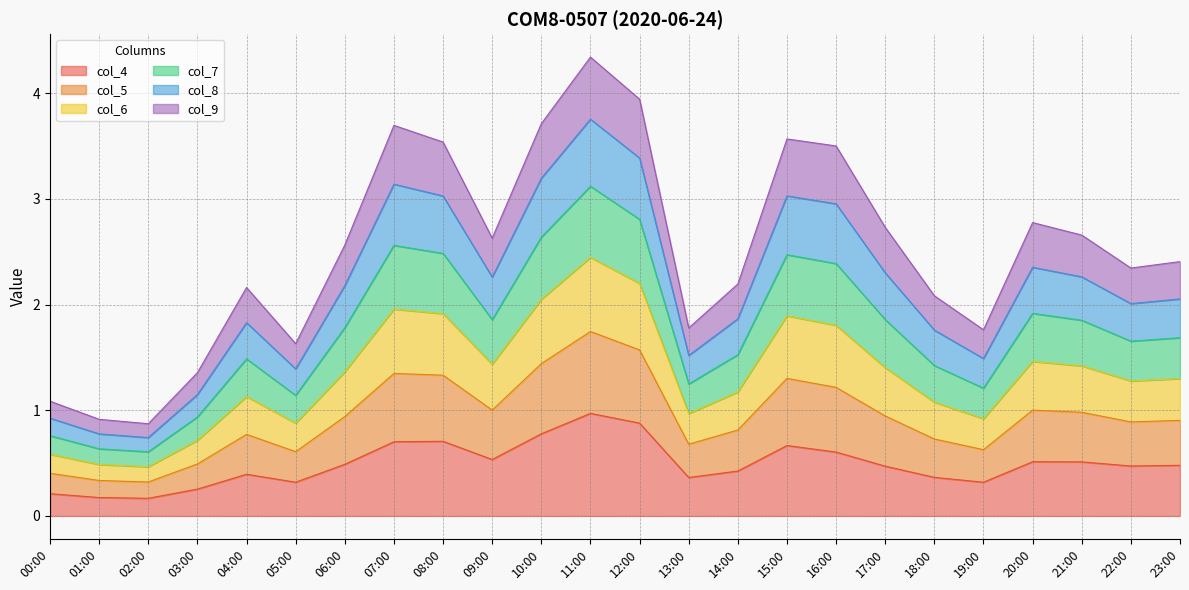

The value of col_4 at 04:00 is 0.6. True or false?

False